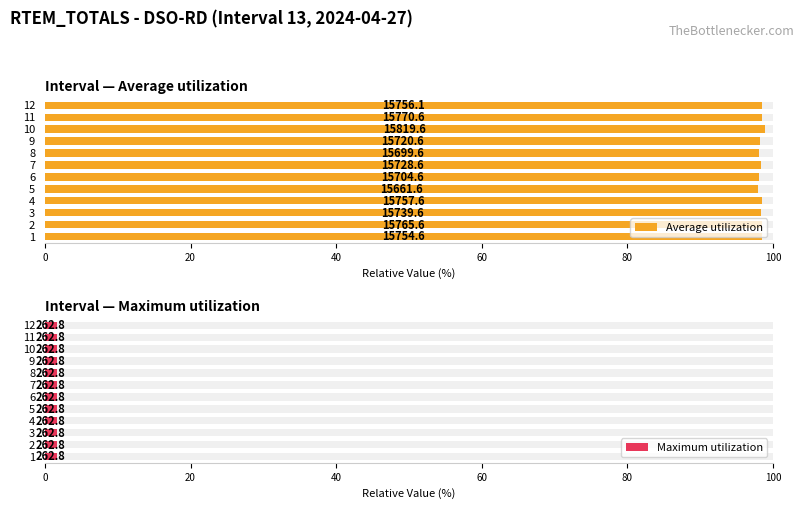

List the series in order of their peak value, lowest first.

Maximum utilization, Average utilization